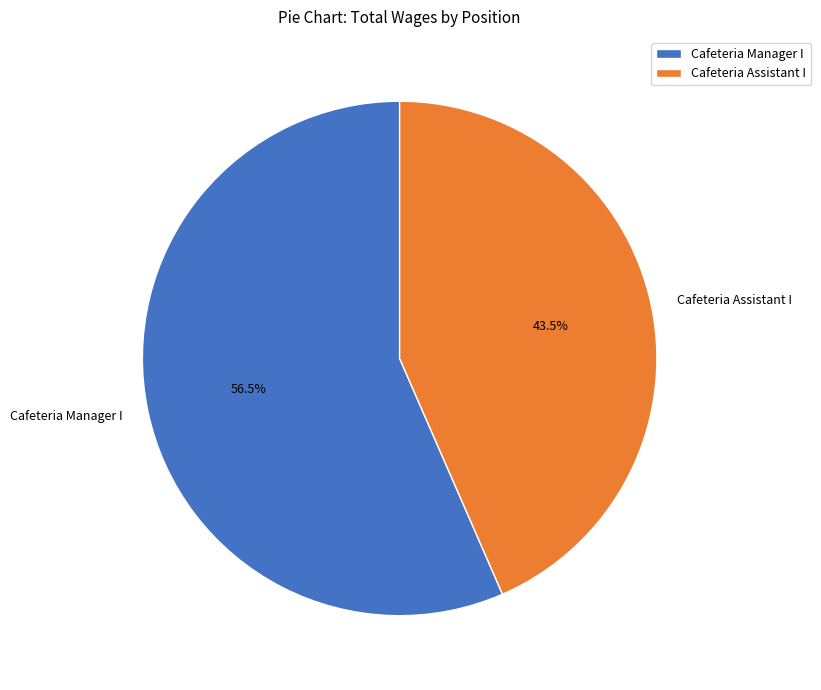

Is Cafeteria Assistant I the majority of the pie?

No